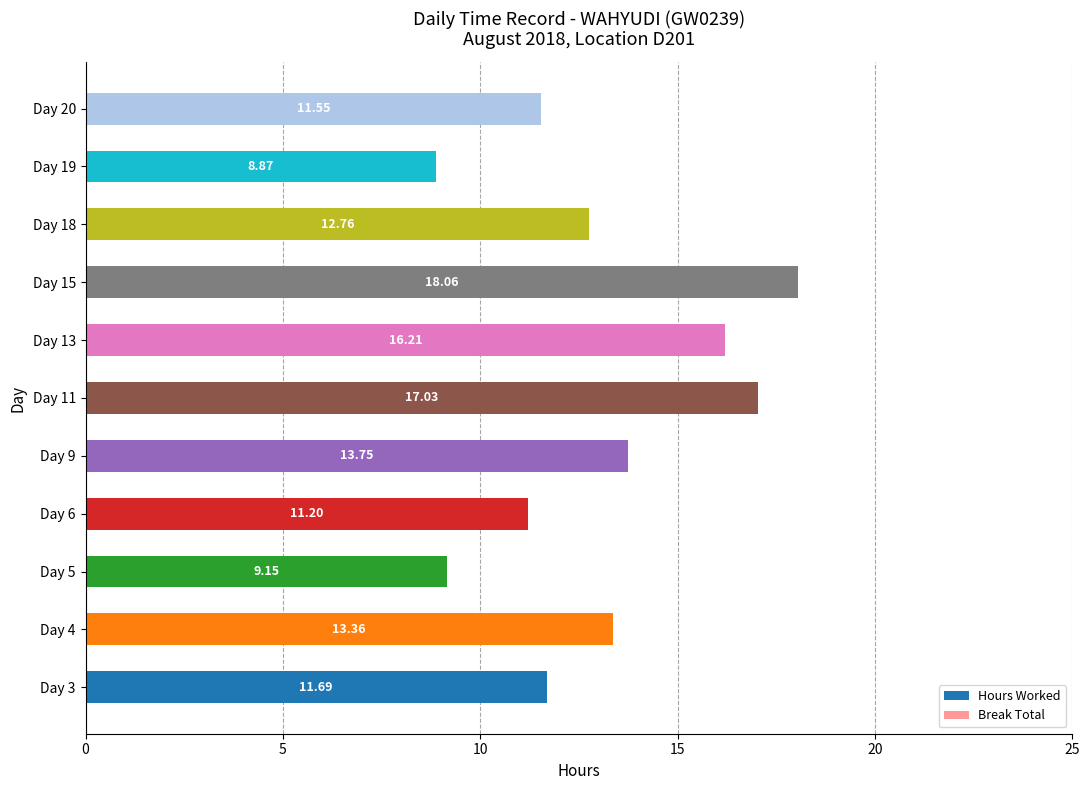

What is the difference between the values at Day 19 and Day 11?

8.2